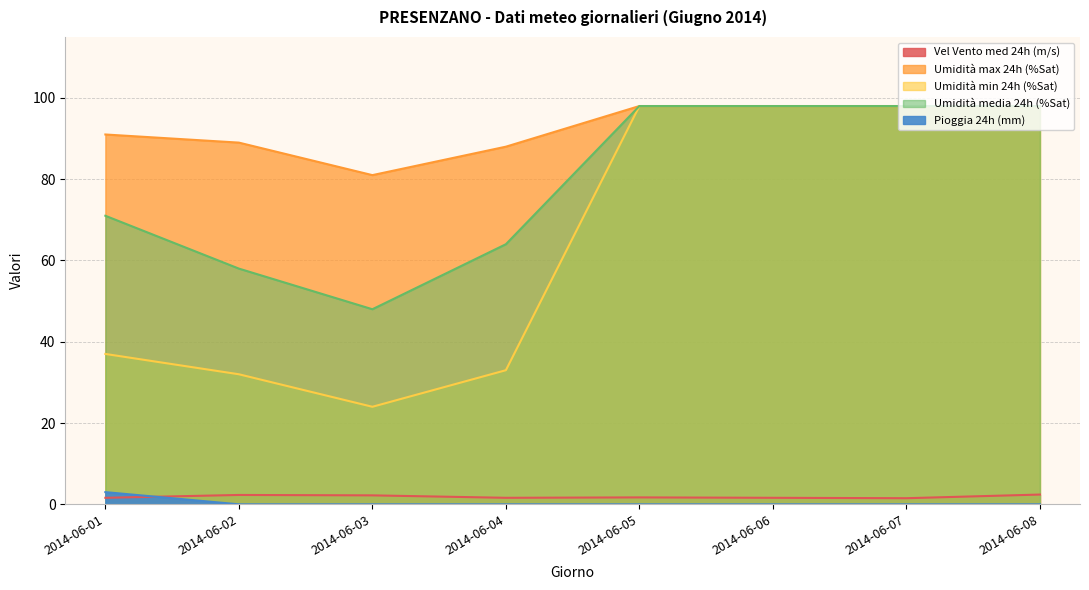

What is the maximum value for Pioggia 24h (mm)?

3.0